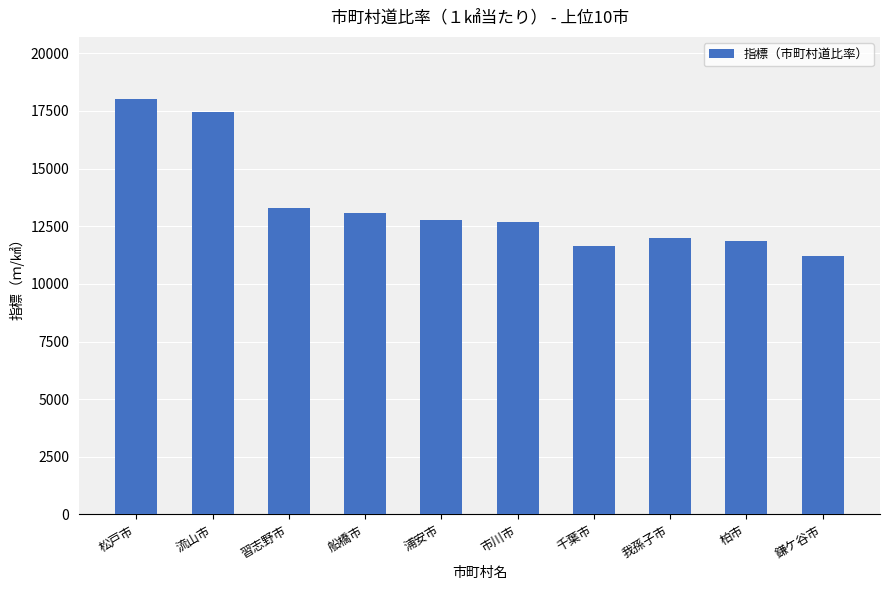

What is the label of the 4th bar from the right?

千葉市